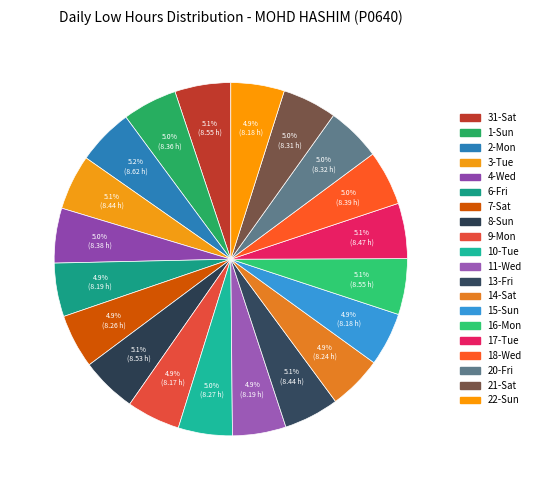

How many slices are in this pie chart?

20